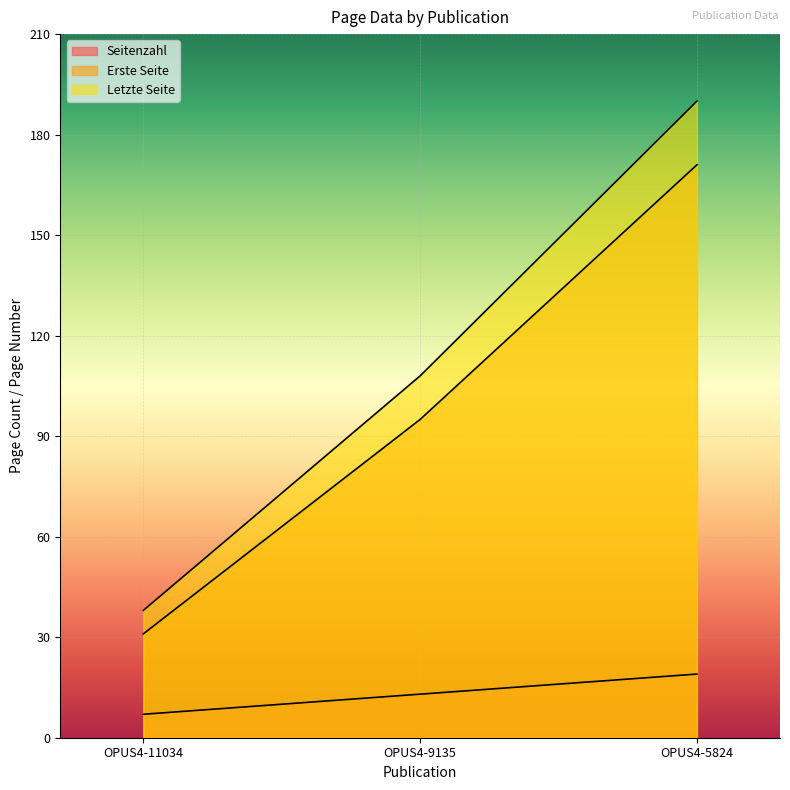

Which series changed the most between OPUS4-11034 and OPUS4-5824?

Letzte Seite